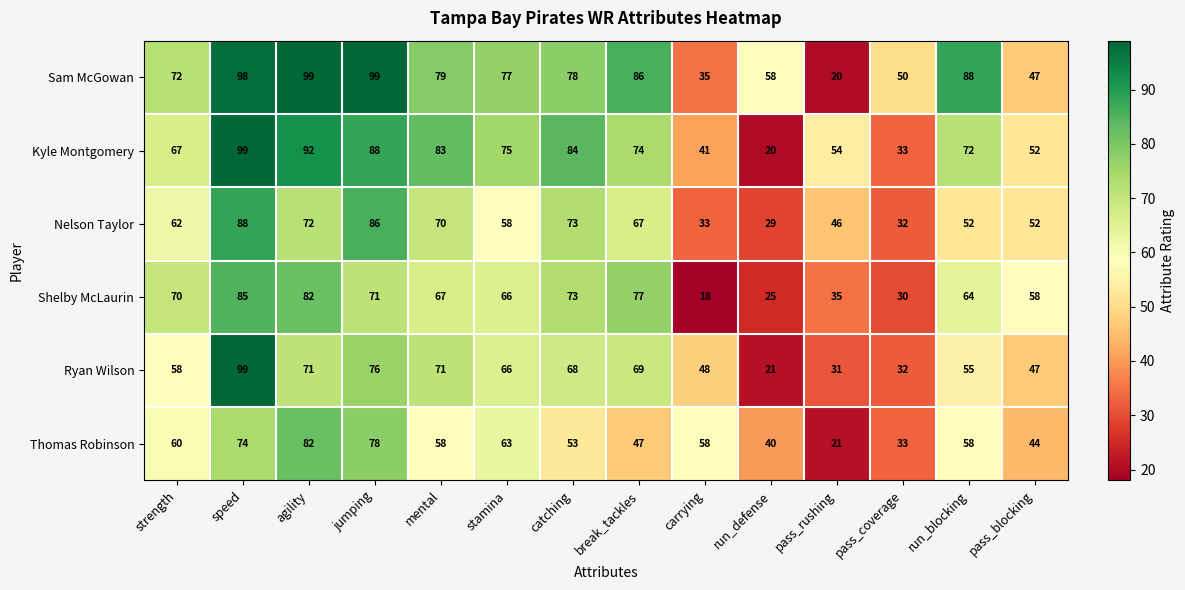

How many categories are shown in the chart?

14